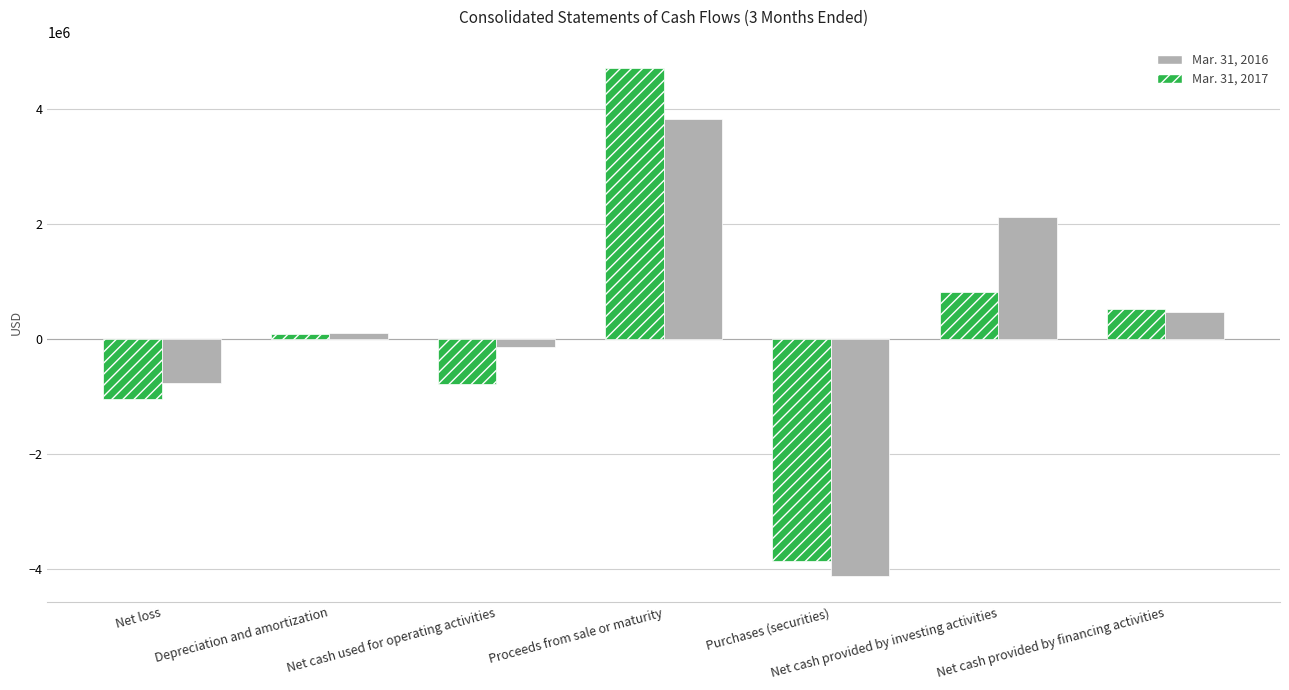

Which series has the largest total across all categories?

Mar. 31, 2016